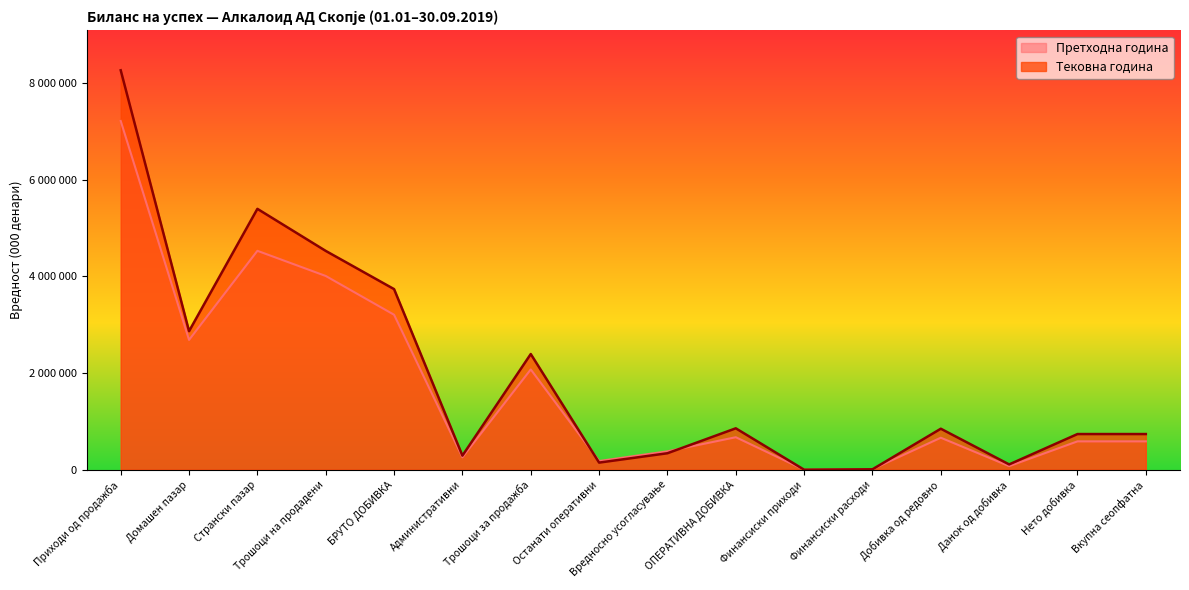

At which label does Претходна година first exceed 662655?

Приходи од продажба